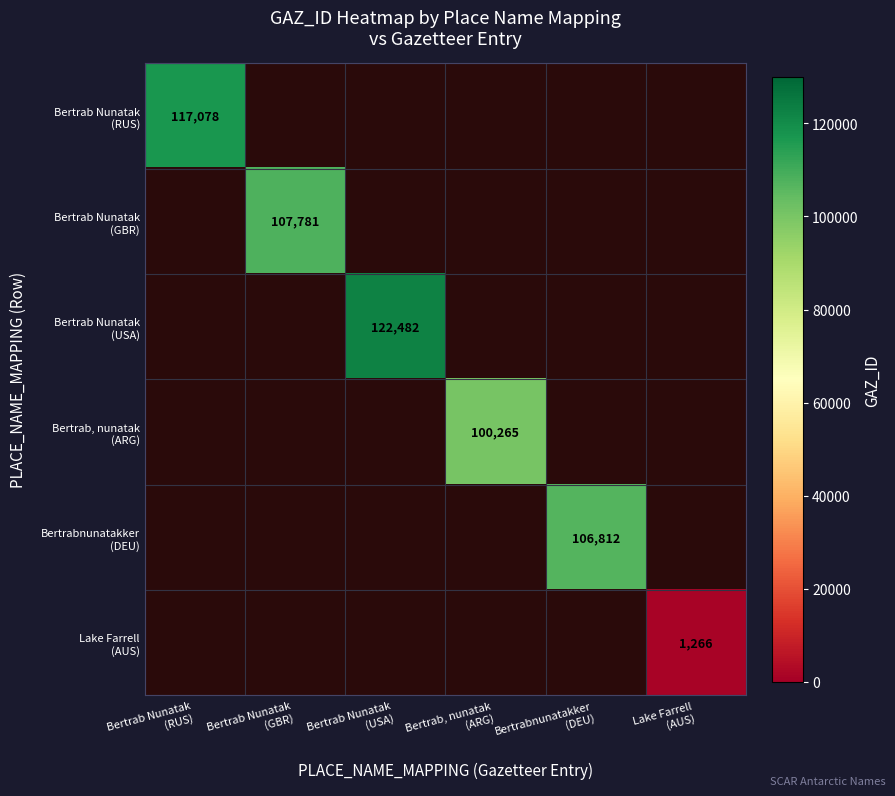

Read the Lake Farrell (AUS) value at Lake Farrell (AUS).

1266.0